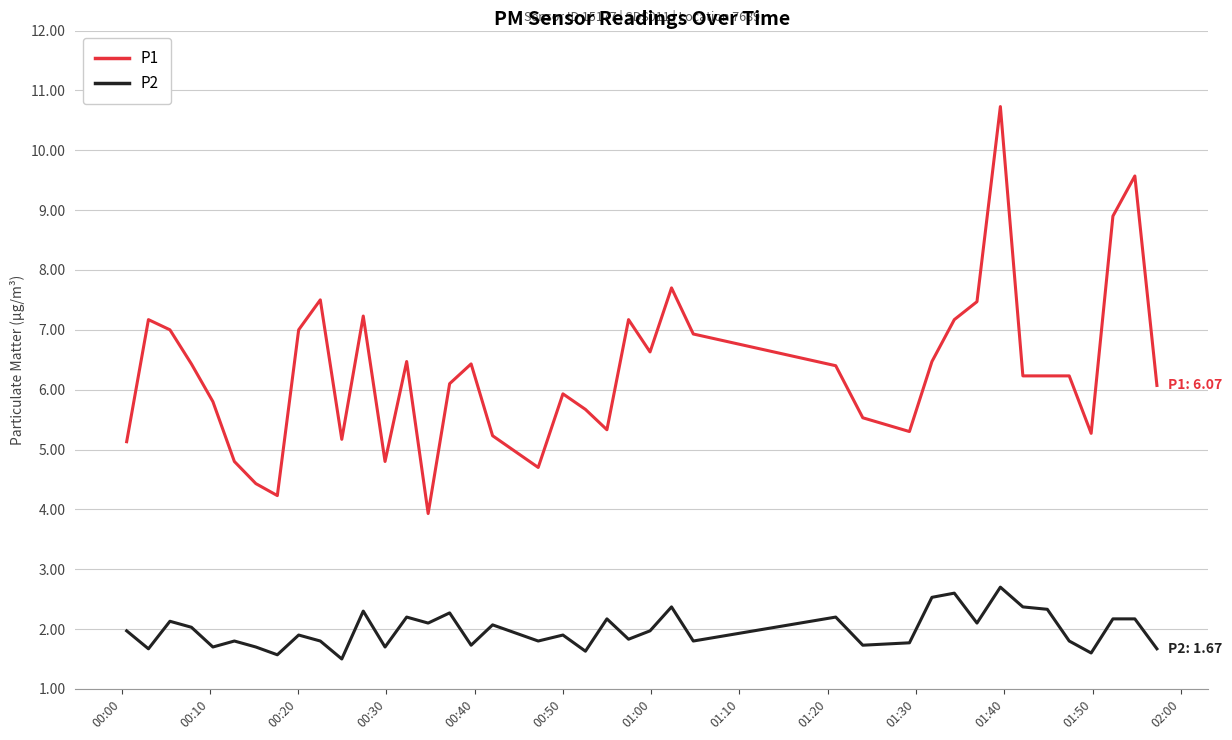

At how many categories does at least one series exceed 9?

2